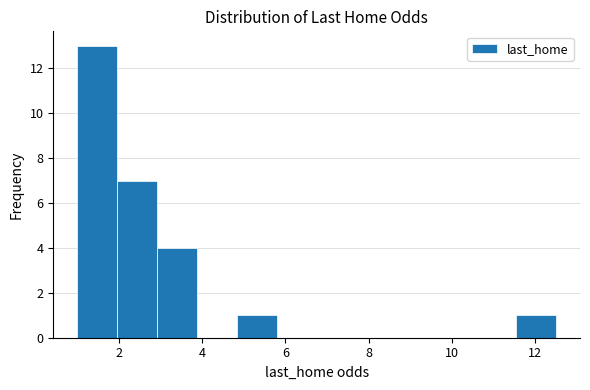

How tall is the bar that spans 1.0 to 2.0 on the x-axis? Neither the bar edges nor the heights are printed on the chart, so give them approximately, as read against the axes.

13